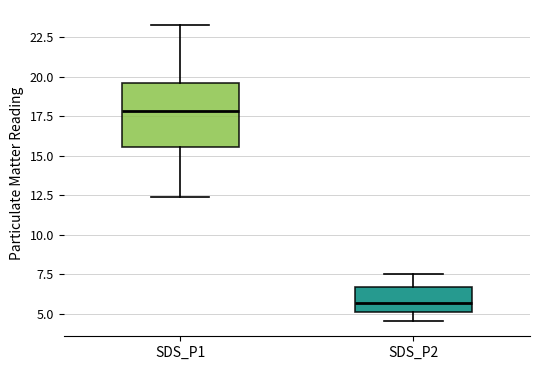

Which box's median line is the lowest?

SDS_P2